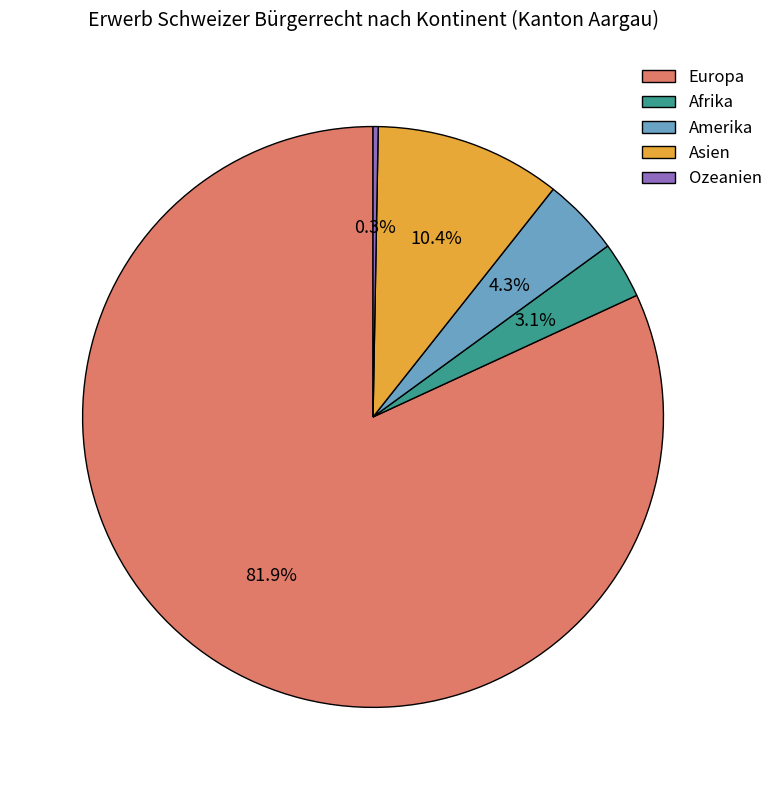

To the nearest percent, what portion does Asien represent?

10%